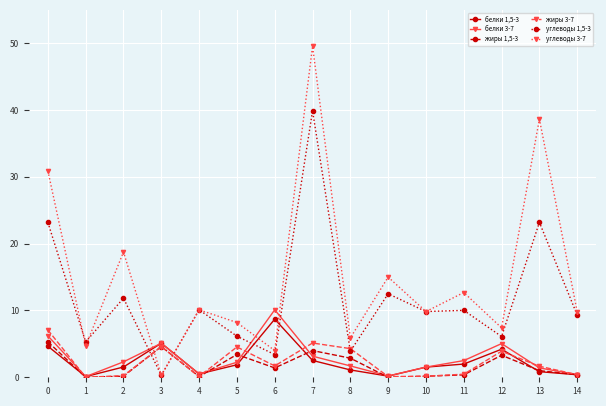

What is the value of the углеводы 1,5-3 point at the 7th from the left?

3.4